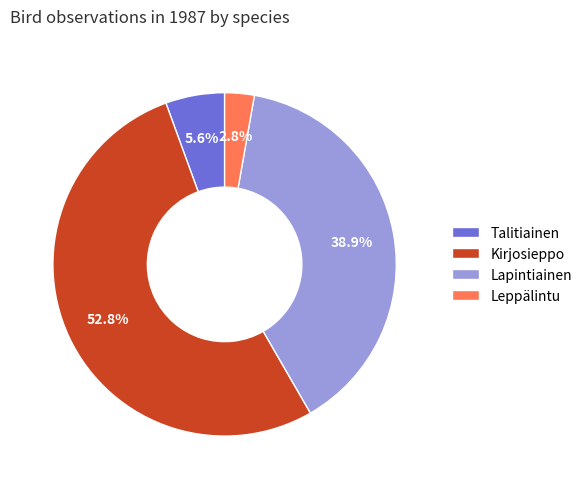

Approximately how many times larger is the value at Kirjosieppo compared to Lapintiainen?

1.4